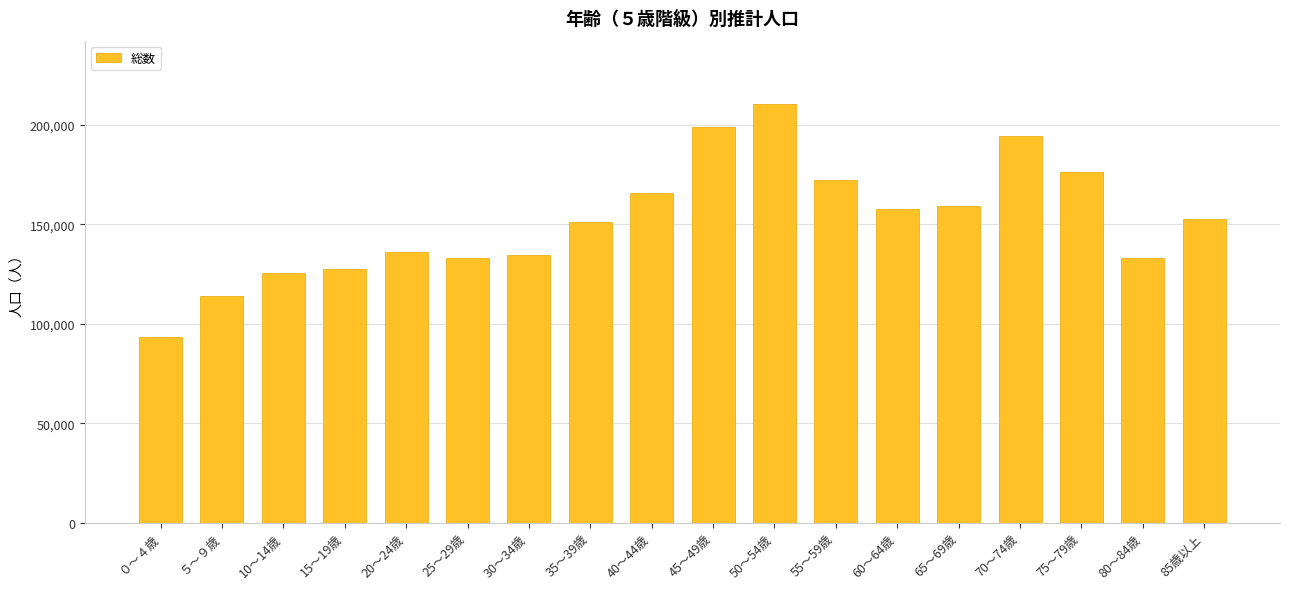

Read the value at 80～84歳.

132961